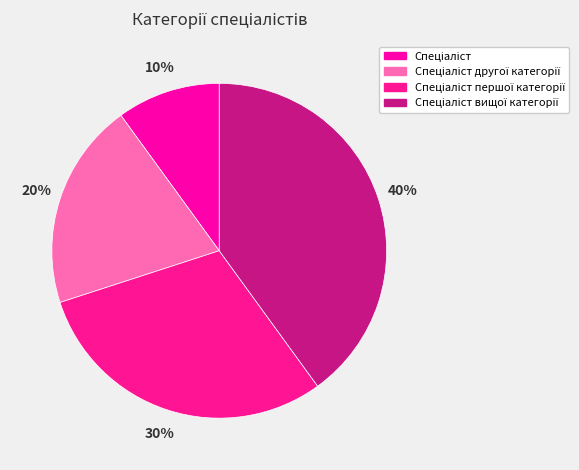

Which slice is the largest?

Спеціаліст вищої категорії